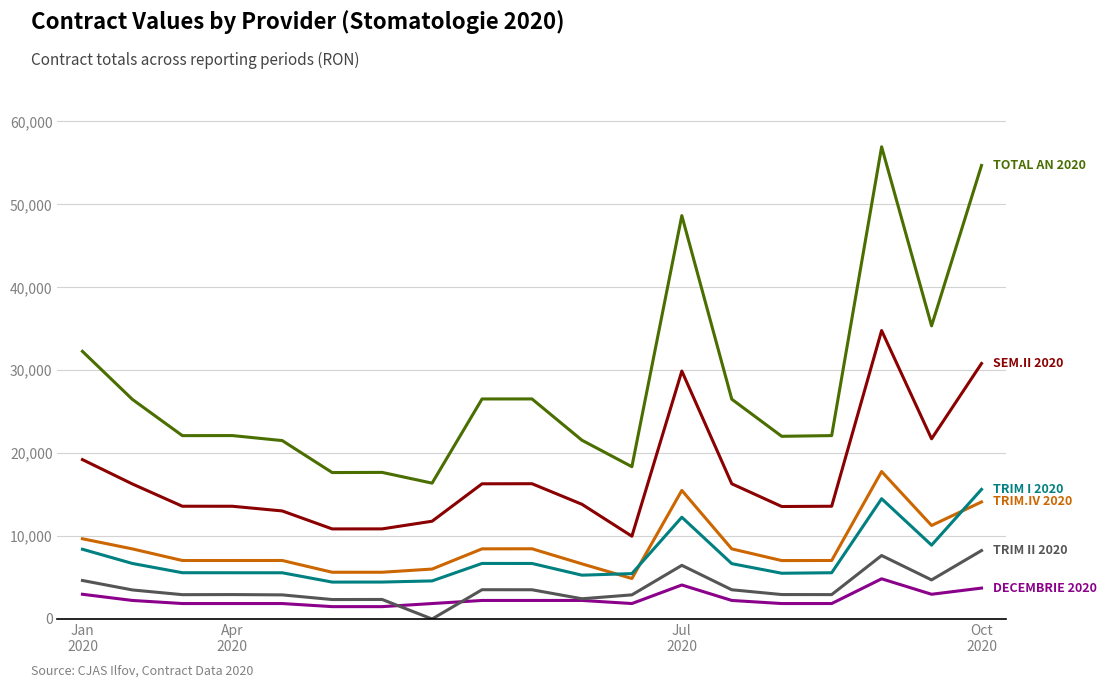

What is the maximum value shown in the chart?

56944.2